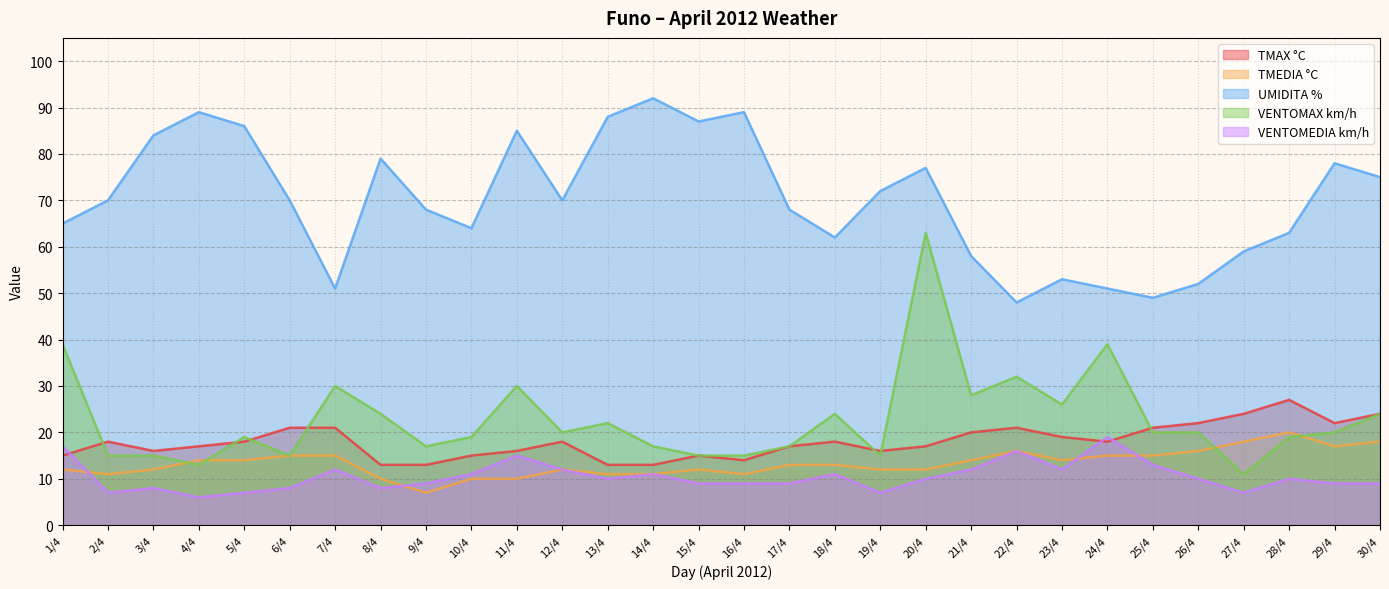

Where is the first local minimum for VENTOMAX km/h?

4/4